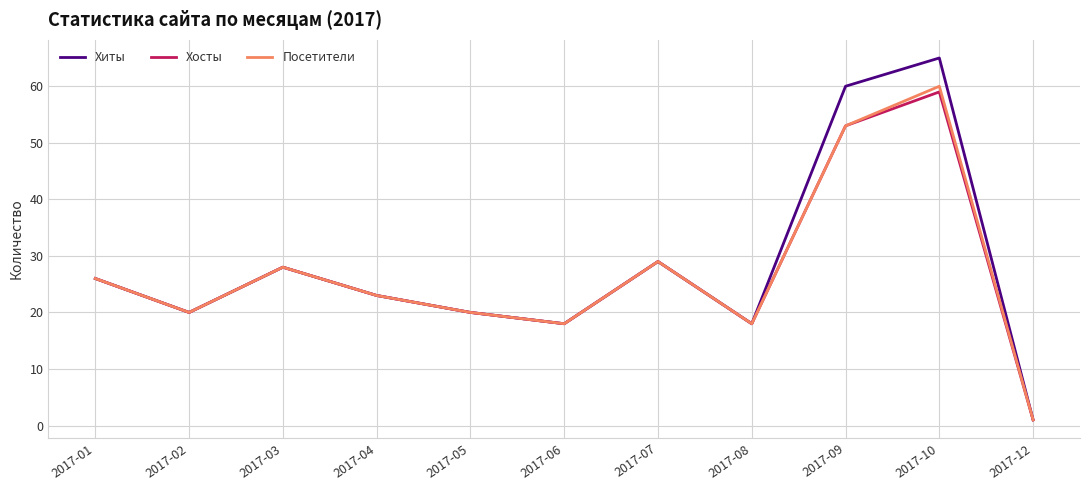

The Хиты series shows 25 at 2017-10. True or false?

False